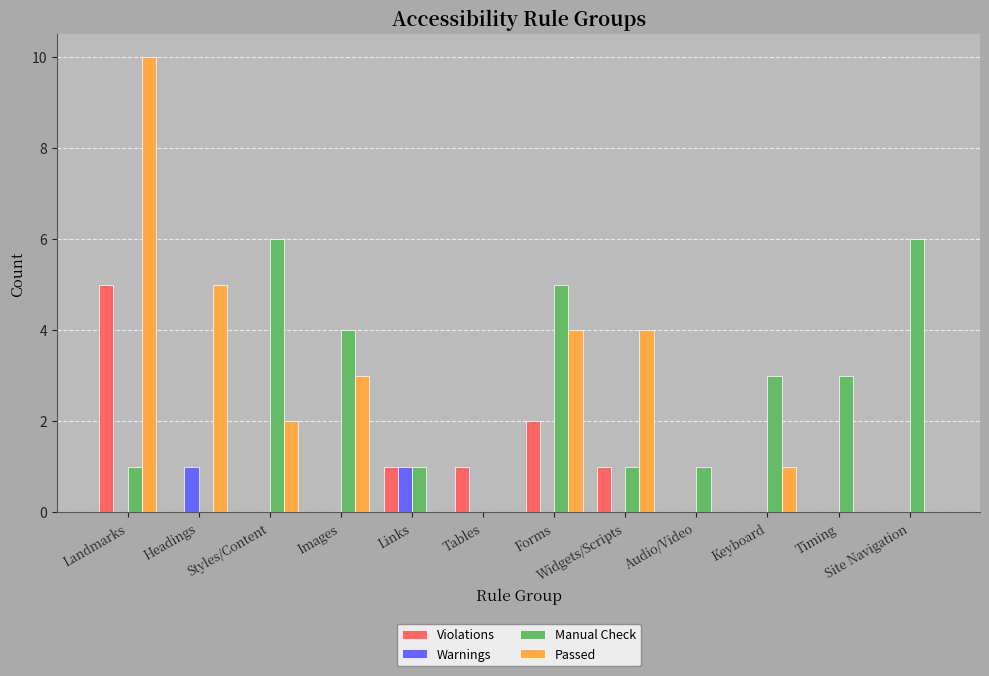

Between Timing and Site Navigation, which series saw the biggest shift?

Manual Check